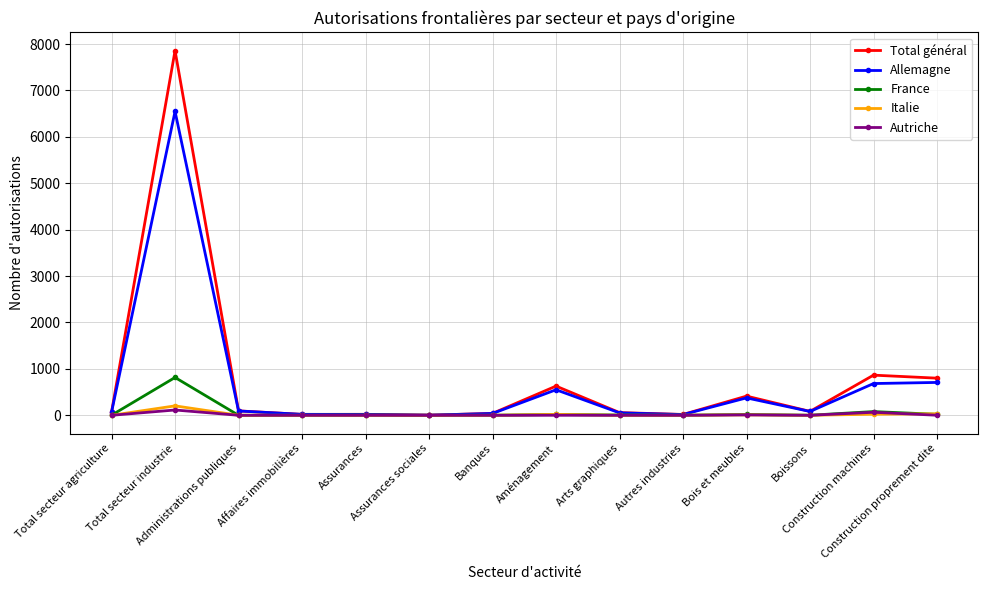

True or false: France has more than 1 interior local peaks.

True